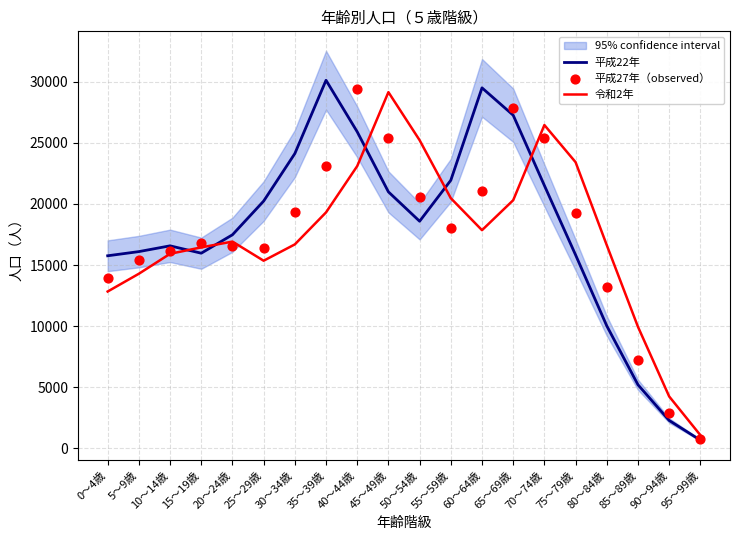

Is the value of 平成22年 at 20～24歳 greater than the value of 平成27年（observed） at 75～79歳?

No